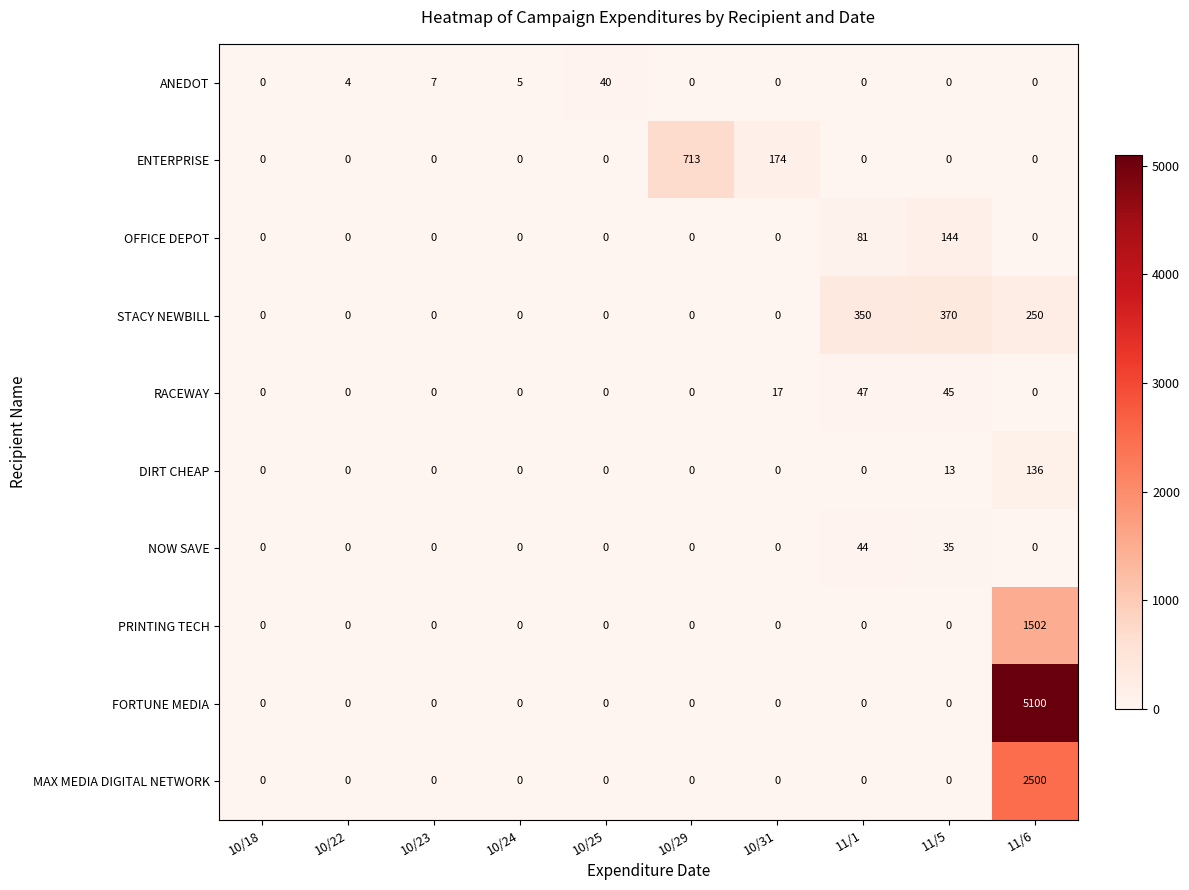

Is it true that NOW SAVE equals 35 at 11/5?

True